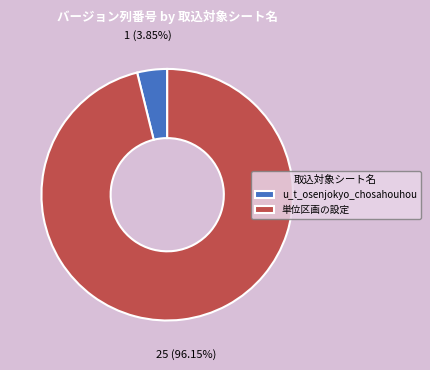

Does u_t_osenjokyo_chosahouhou represent more than half of the total?

No